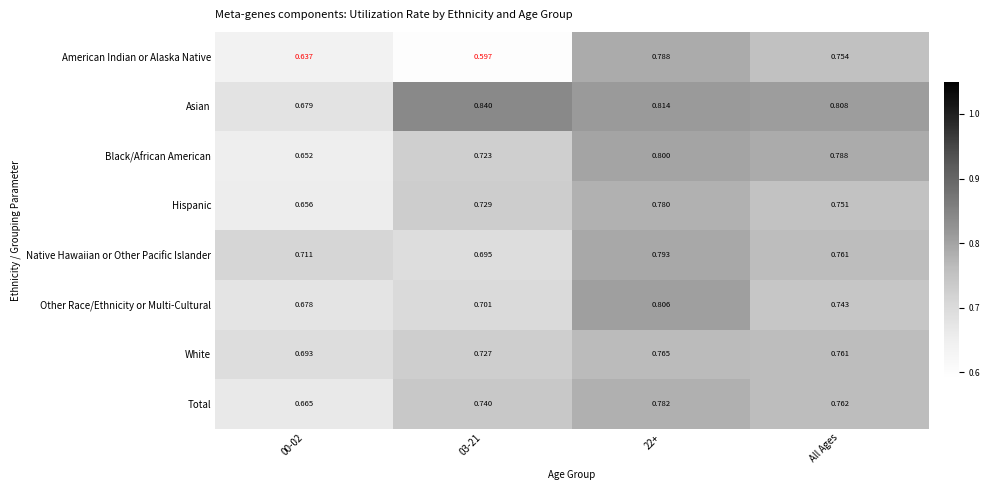

At All Ages, list the series in order from largest to smallest.

Asian, Black/African American, Total, Native Hawaiian or Other Pacific Islander, White, American Indian or Alaska Native, Hispanic, Other Race/Ethnicity or Multi-Cultural